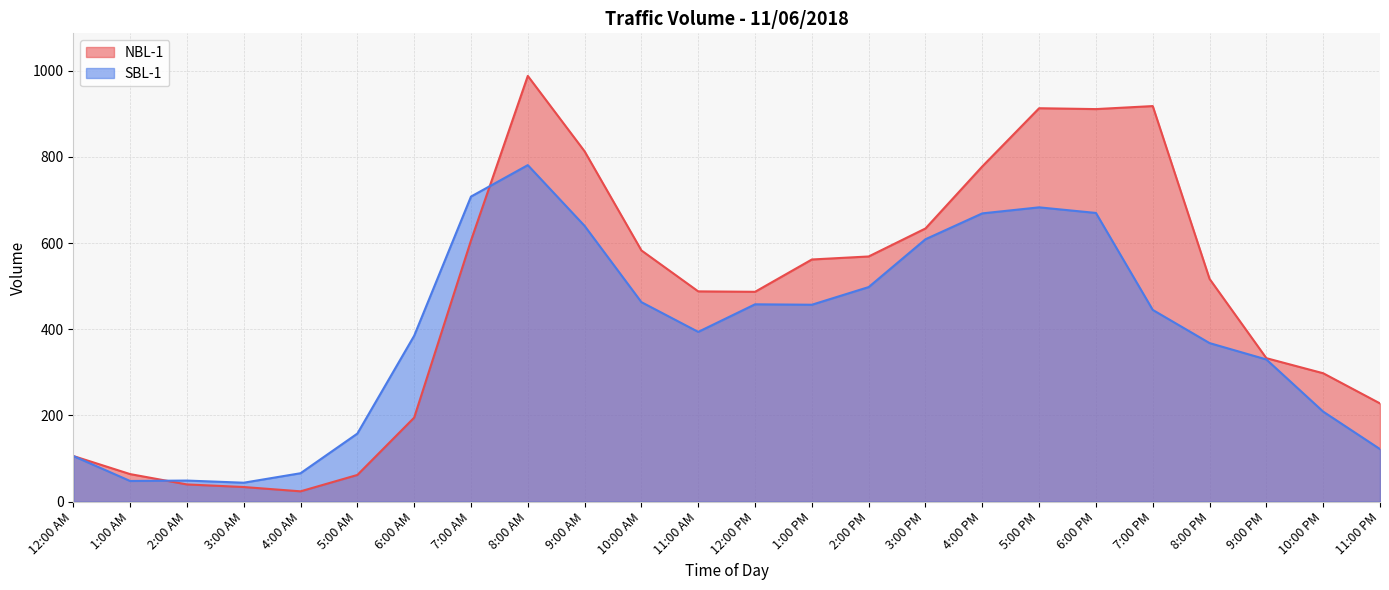

In SBL-1, how many points are higher than both neighbors (excluding endpoints)?

4